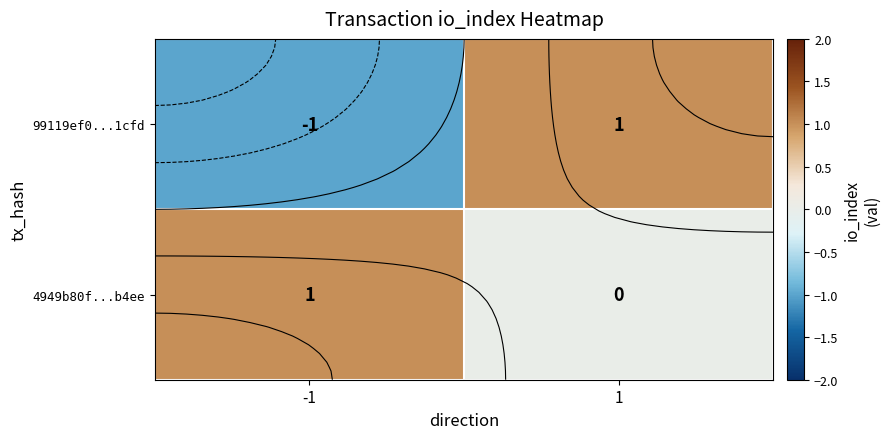

What is the maximum value shown in the chart?

1